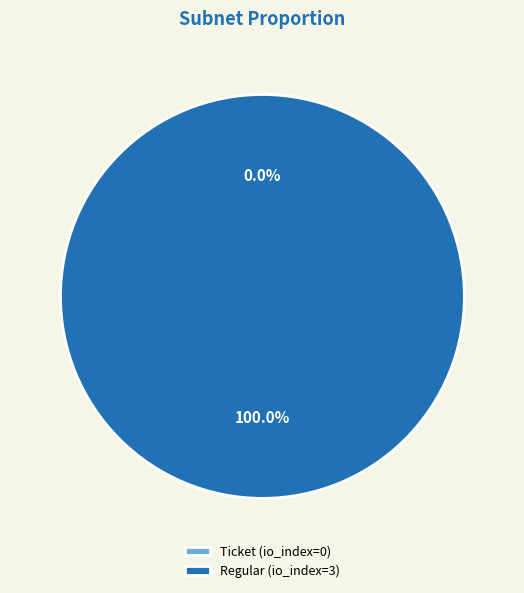

Rank the categories by value from lowest to highest.

Ticket (io_index=0), Regular (io_index=3)